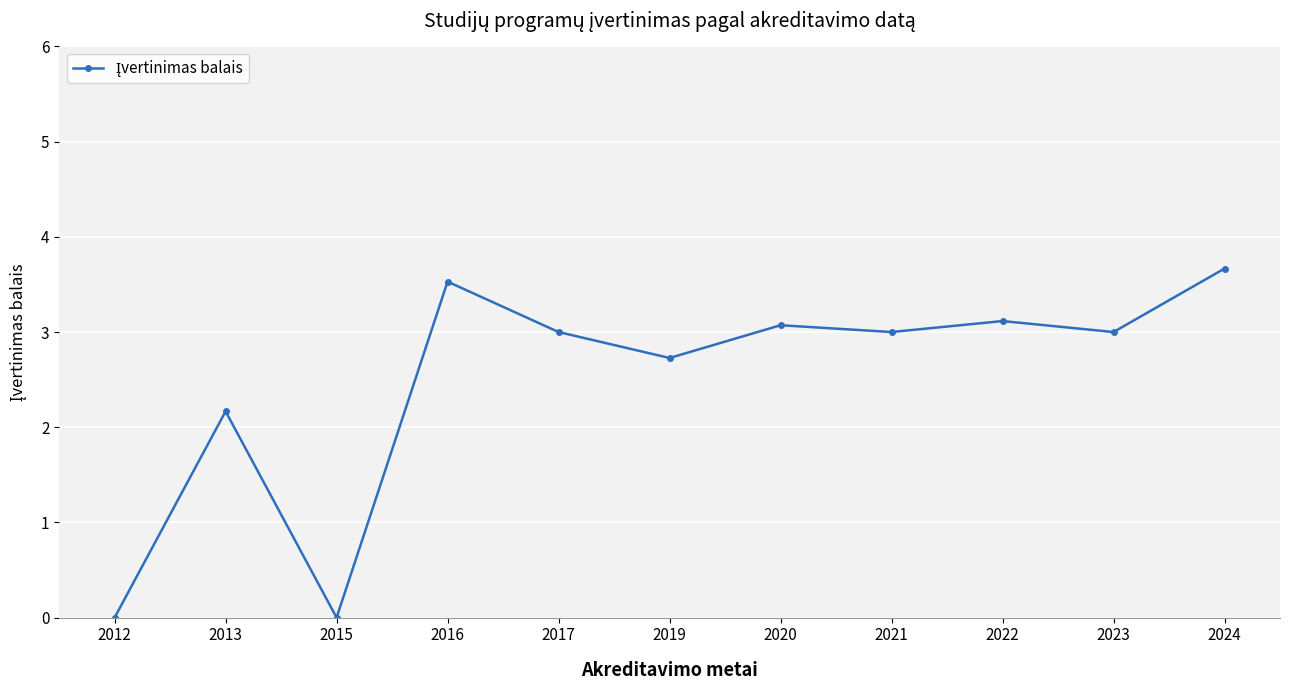

Is it true that the value at 2021 is 3.0?

True